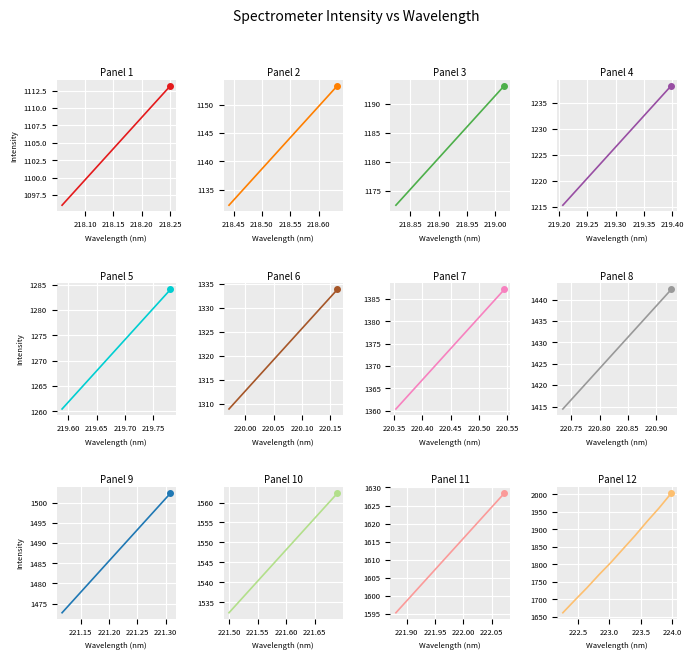

What is the difference between the maximum and minimum values?

341.2